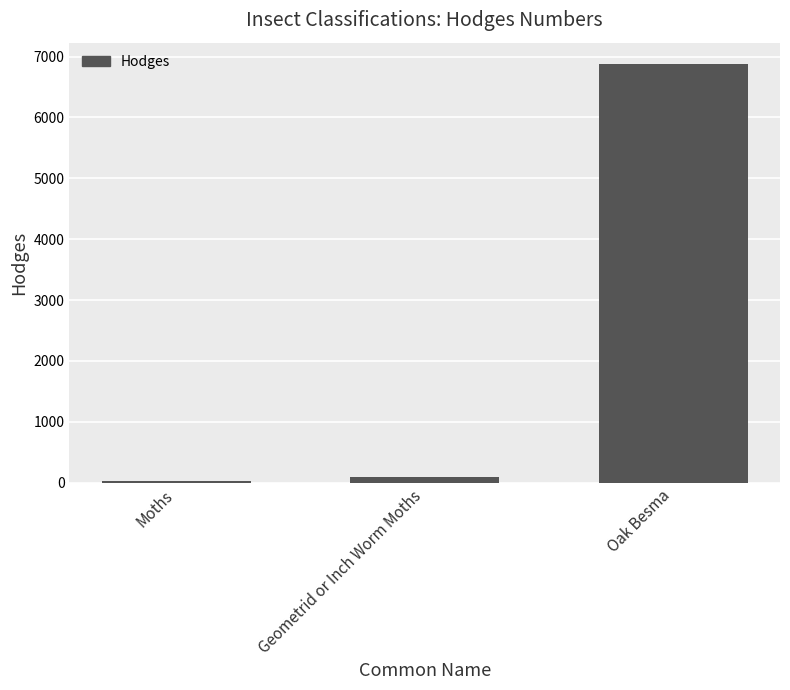

What is the greatest value displayed?

6885.0